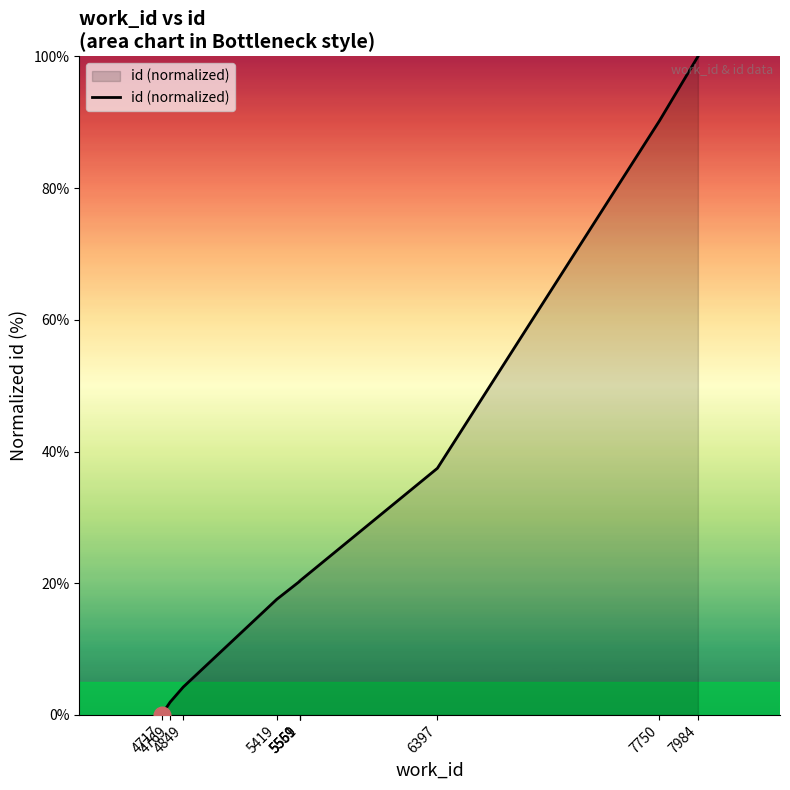

List the labels in order of value, smallest first.

4717, 4769, 4849, 5419, 5559, 5559, 5561, 6397, 7750, 7984